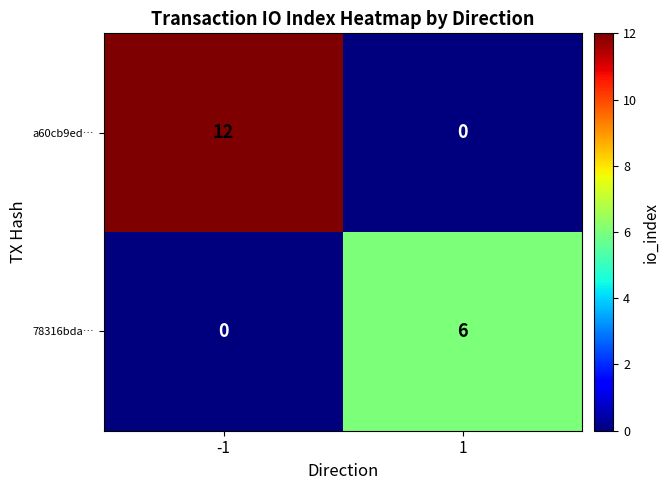

Which series has the largest total across all categories?

a60cb9ed…